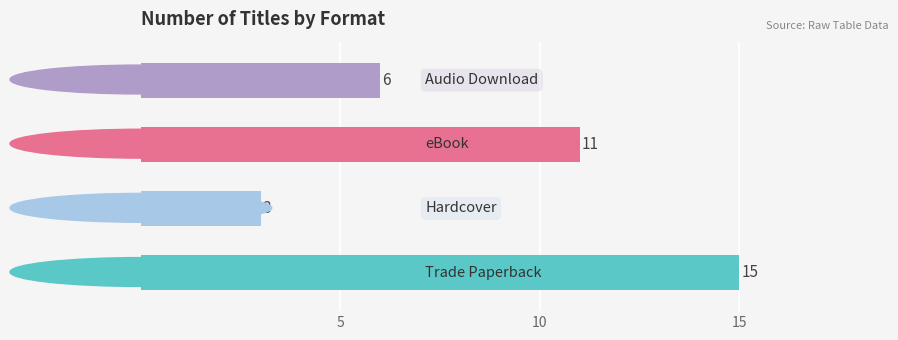

Reading bottom to top, what are all the values shown in this chart?

15	3	11	6